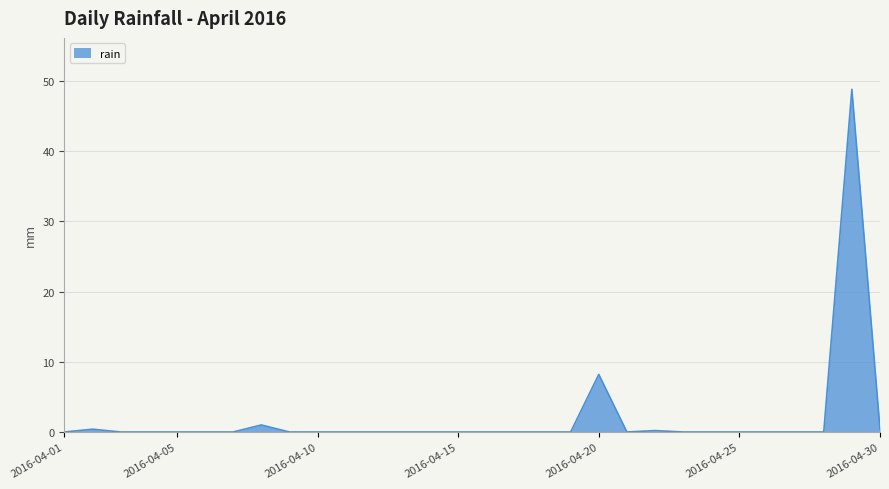

What is the greatest value displayed?

48.8